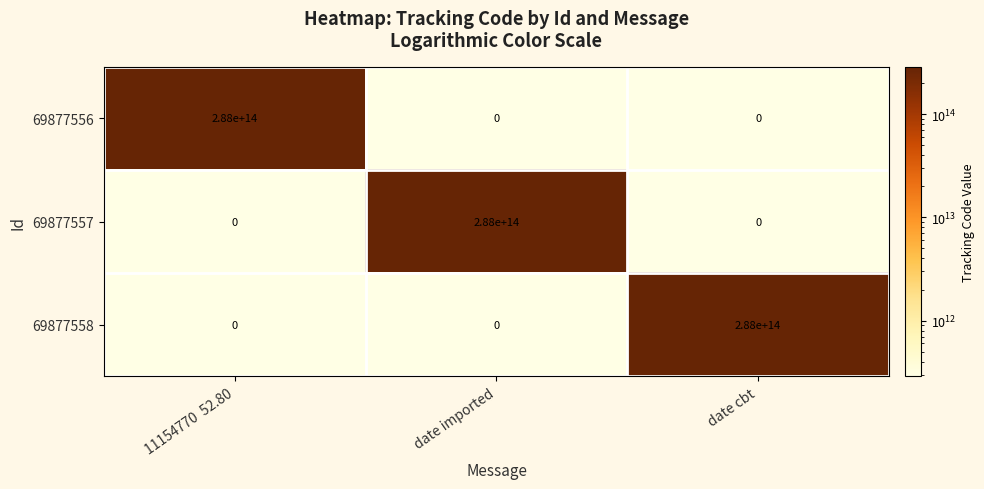

How many 69877557 values are between 0 and 288000000000000?

3